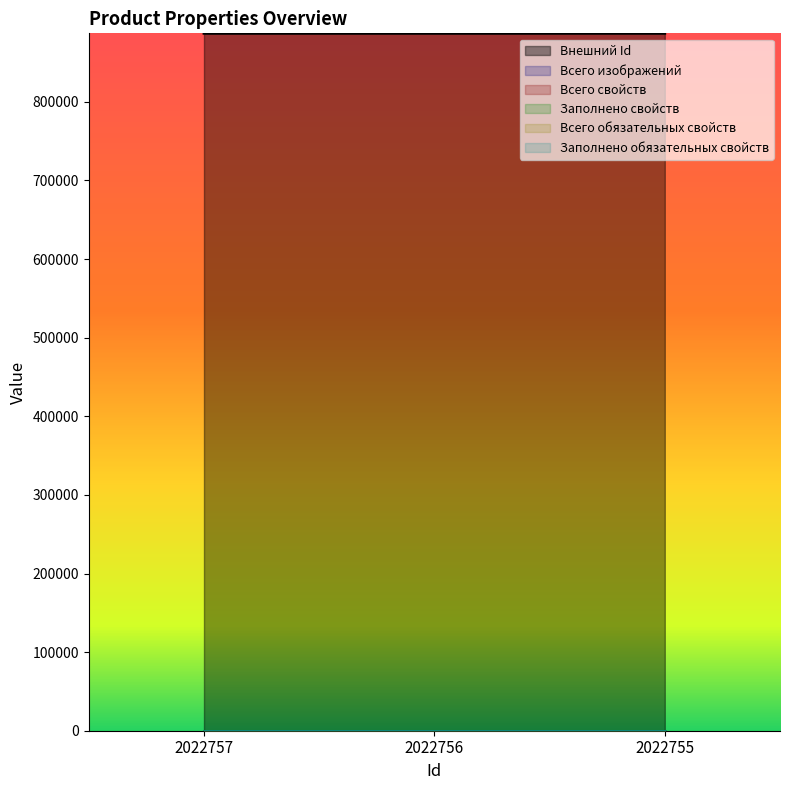

Is the value of Всего обязательных свойств at 2022755 greater than the value of Заполнено обязательных свойств at 2022756?

No